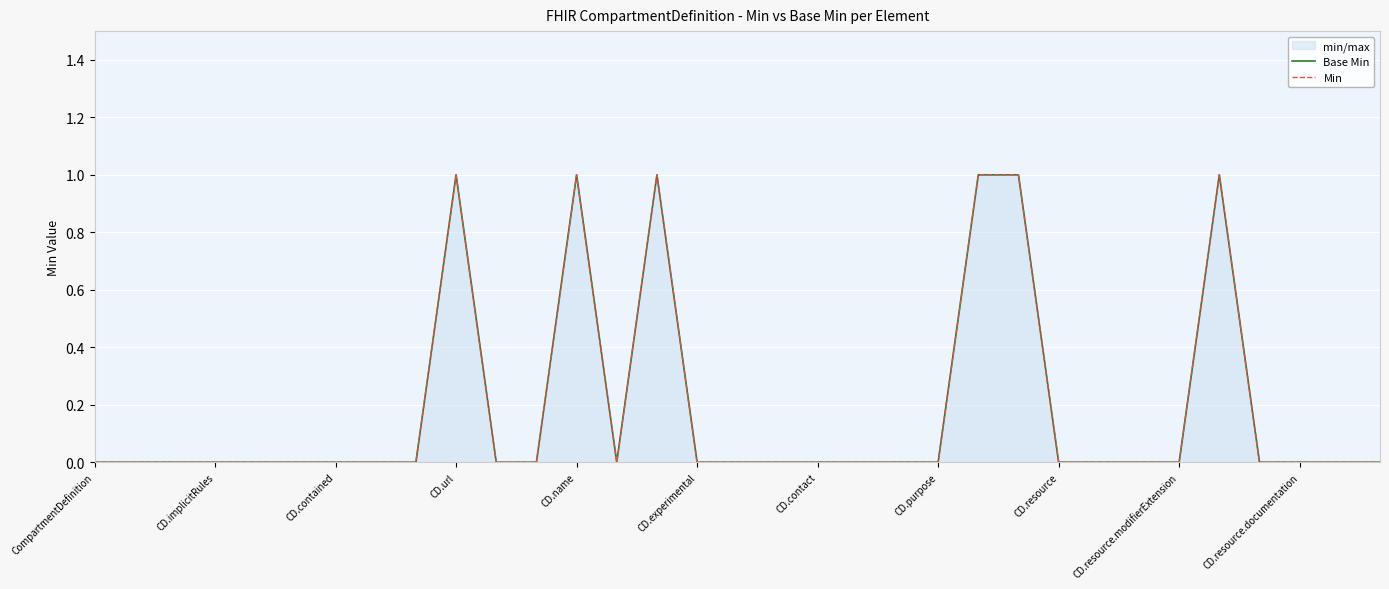

Rank the series by their maximum value, from highest to lowest.

Base Min, Min